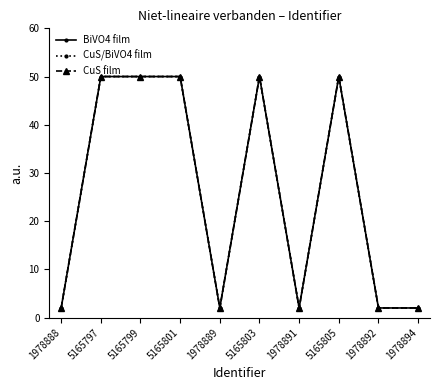

Between 1978892 and 1978888, which is larger?

1978892